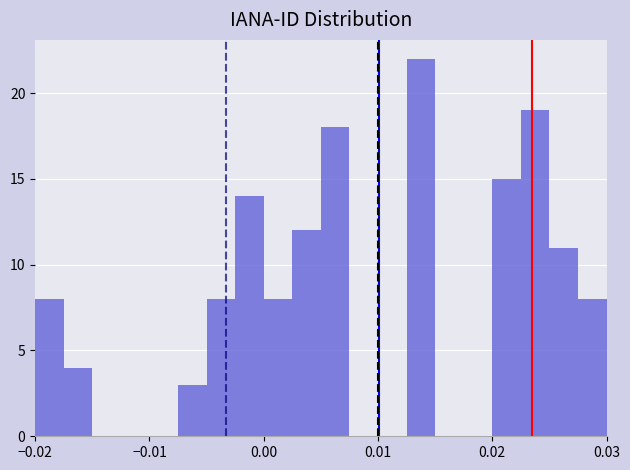

Around what value on the x-axis is the tallest bar? Give the approximate position of its centre, as read against the axis.

0.014